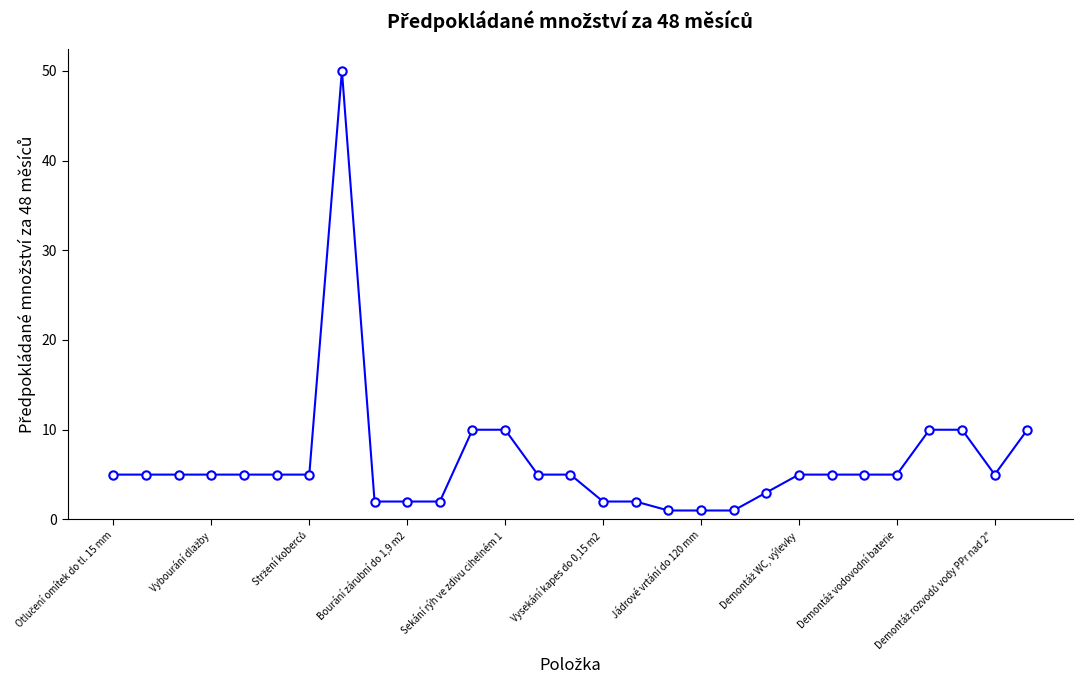

What is the average value?

6